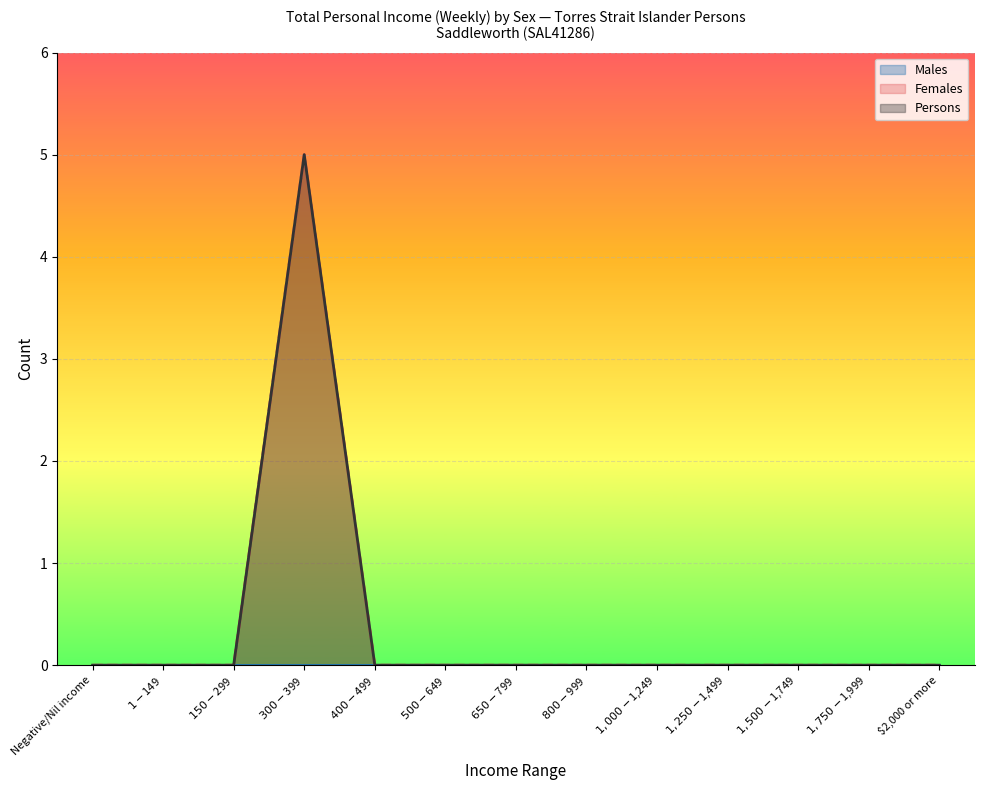

What position from the left is $300-$399?

4